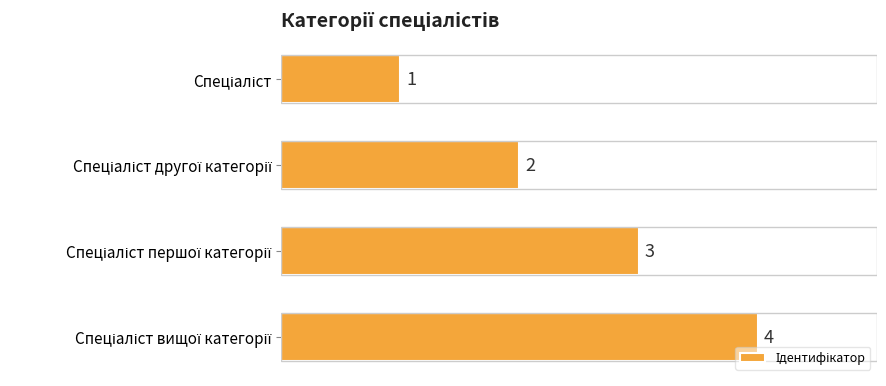

What is the minimum value shown in the chart?

1